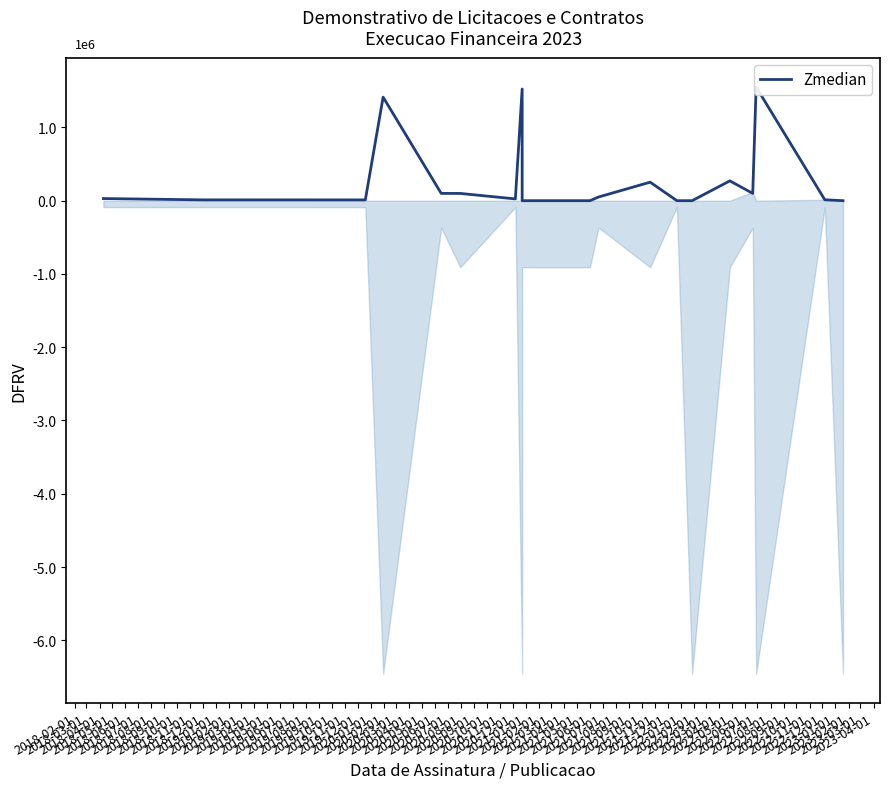

What is the average value?

0.3